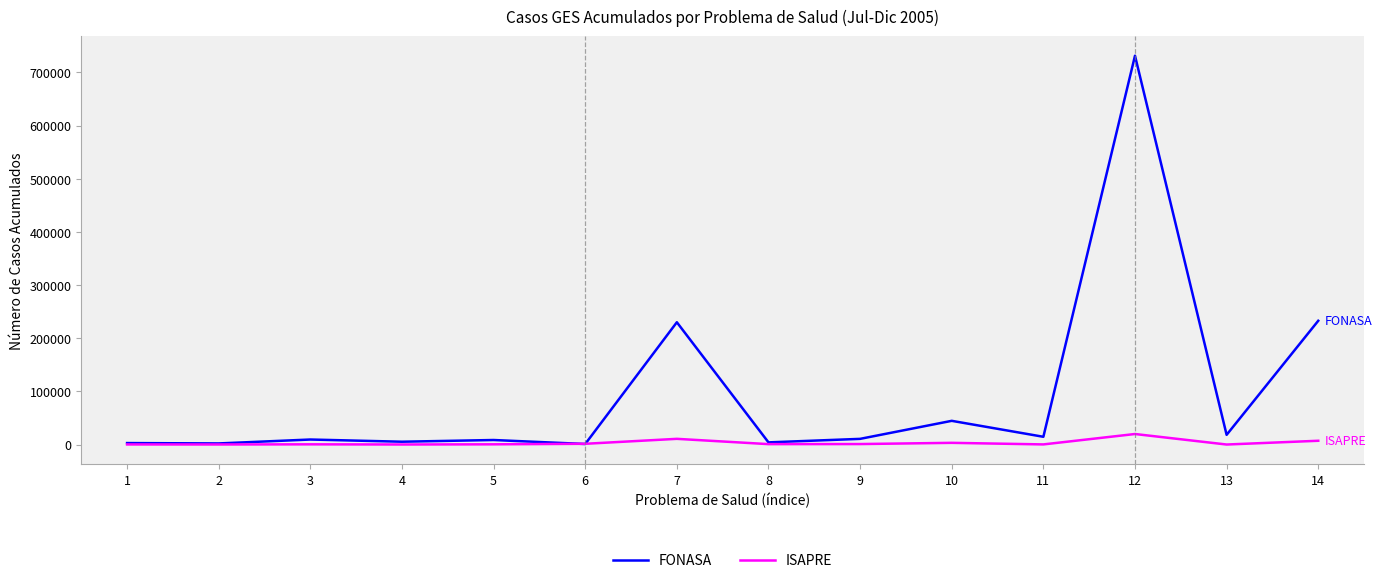

Rank the series by their average value, from highest to lowest.

FONASA, ISAPRE